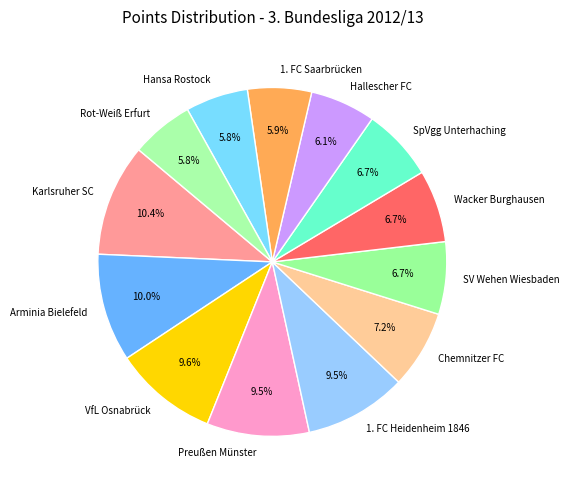

What is the ratio of the value at Rot-Weiß Erfurt to the value at Preußen Münster?

0.6